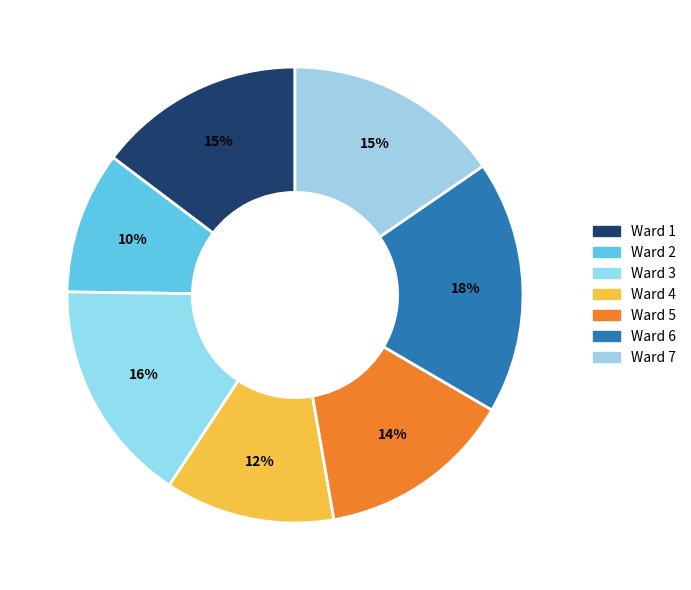

To the nearest percent, what is the average slice percentage?

14%